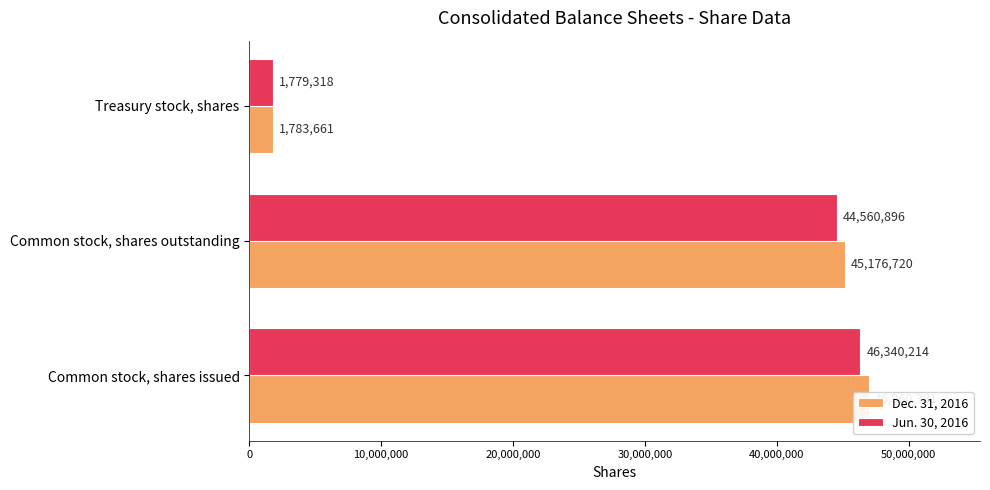

What is the sum of the Jun. 30, 2016 values at Common stock, shares outstanding and Common stock, shares issued?

90901110